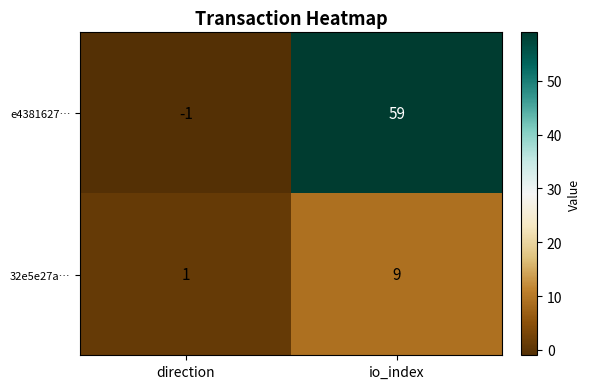

Which label corresponds to the largest value in the chart?

io_index